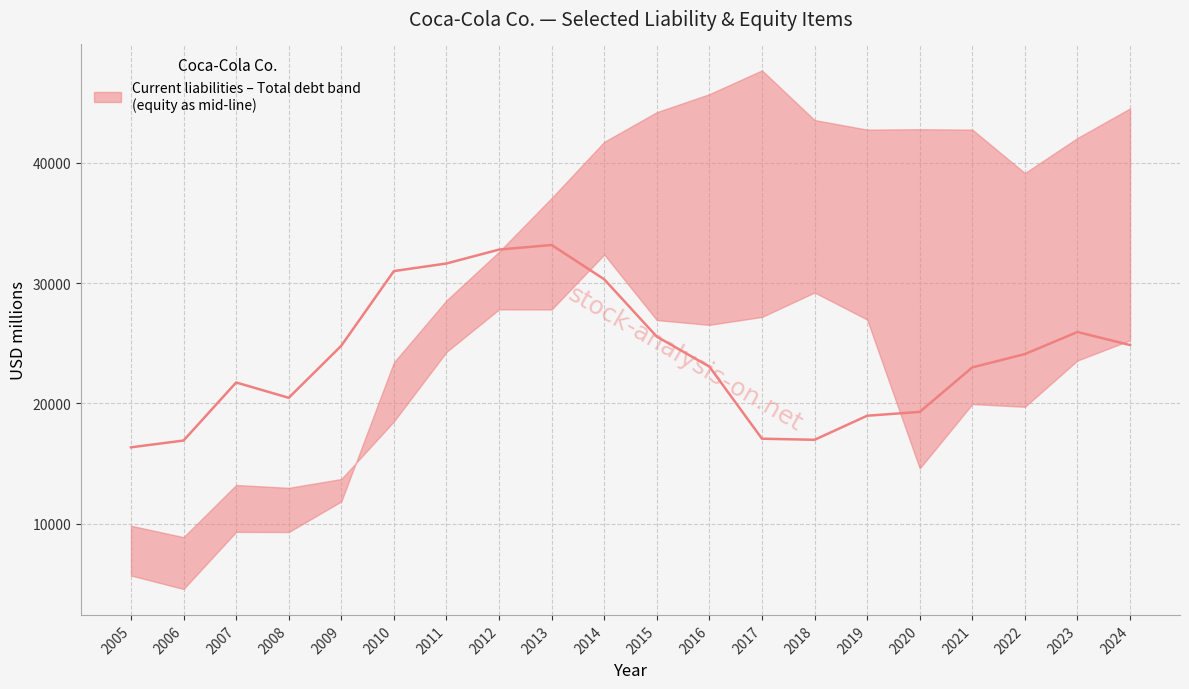

Between 2021 and 2006, which is larger?

2021